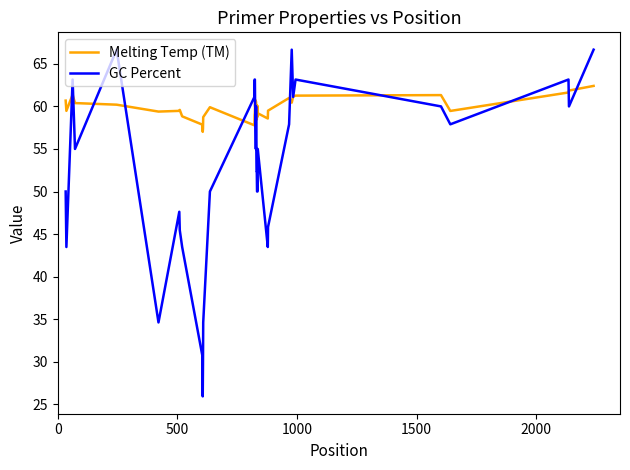

What is the lowest value of the GC Percent series?

25.9